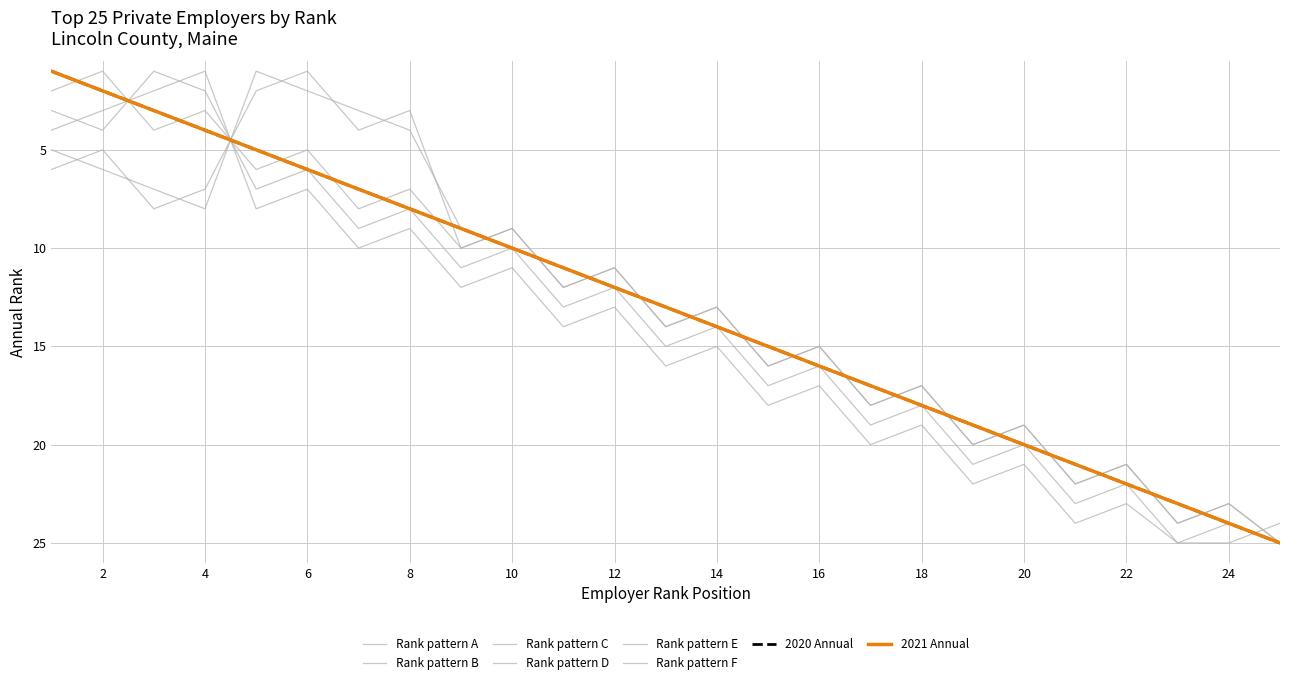

Does the chart display data point markers on the line(s)?

No